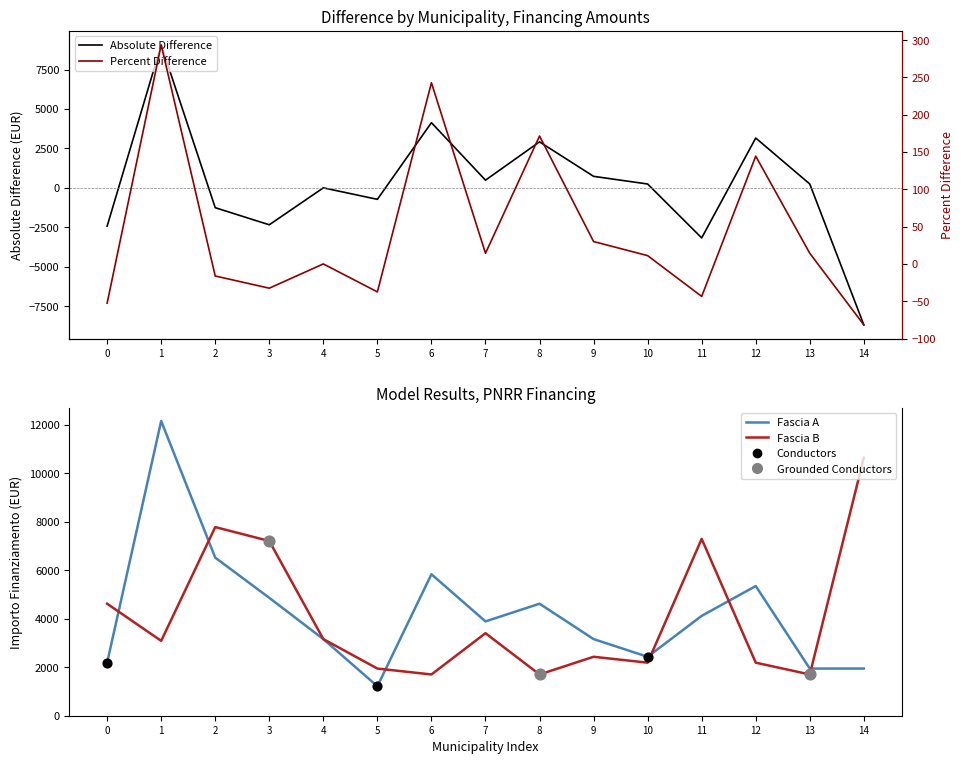

Which series contains the lowest Y value?

Absolute Difference